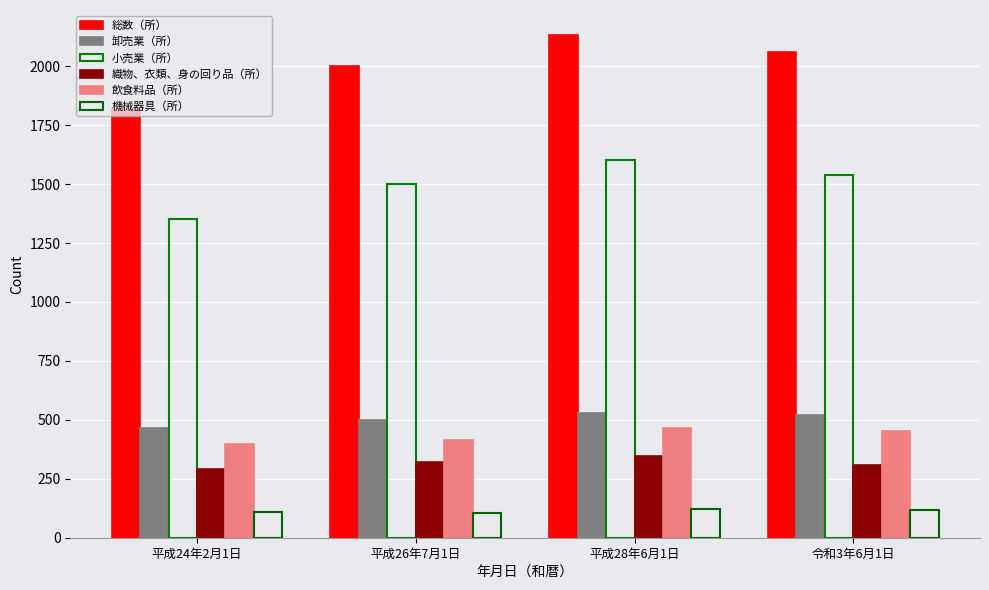

Are the bars horizontal?

No